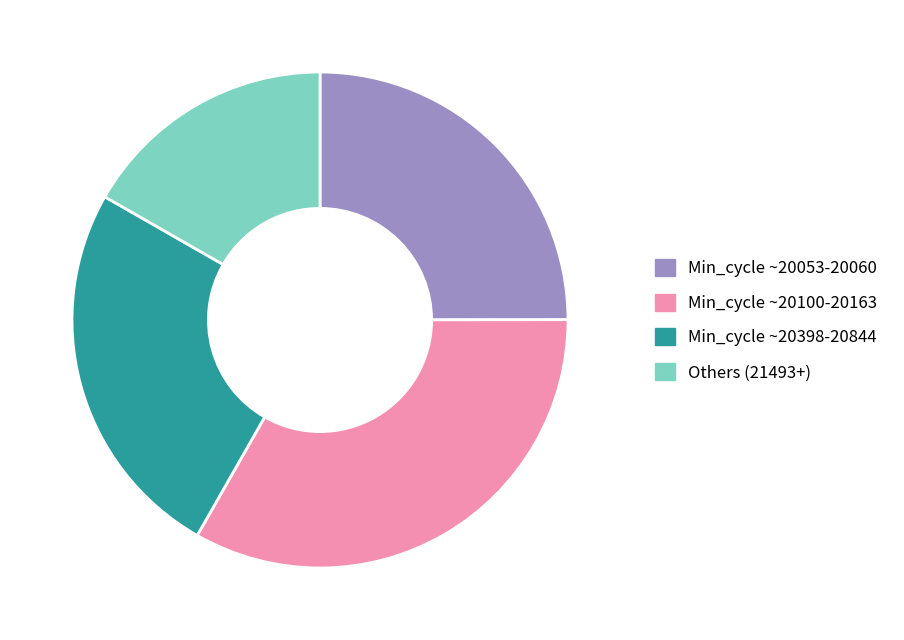

Combined, do Others (21493+) and Min_cycle ~20053-20060 account for over 50%?

No